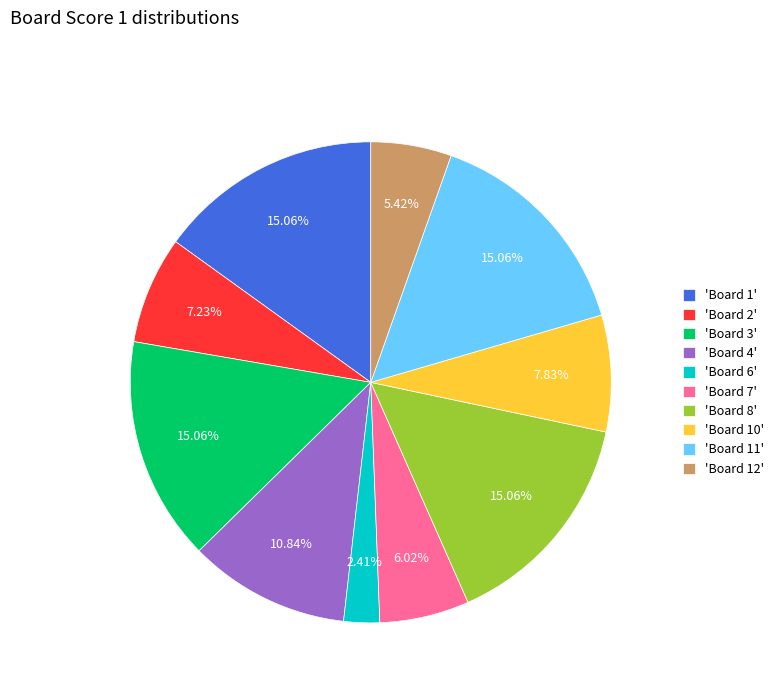

Combined, do 'Board 4' and 'Board 10' account for over 50%?

No